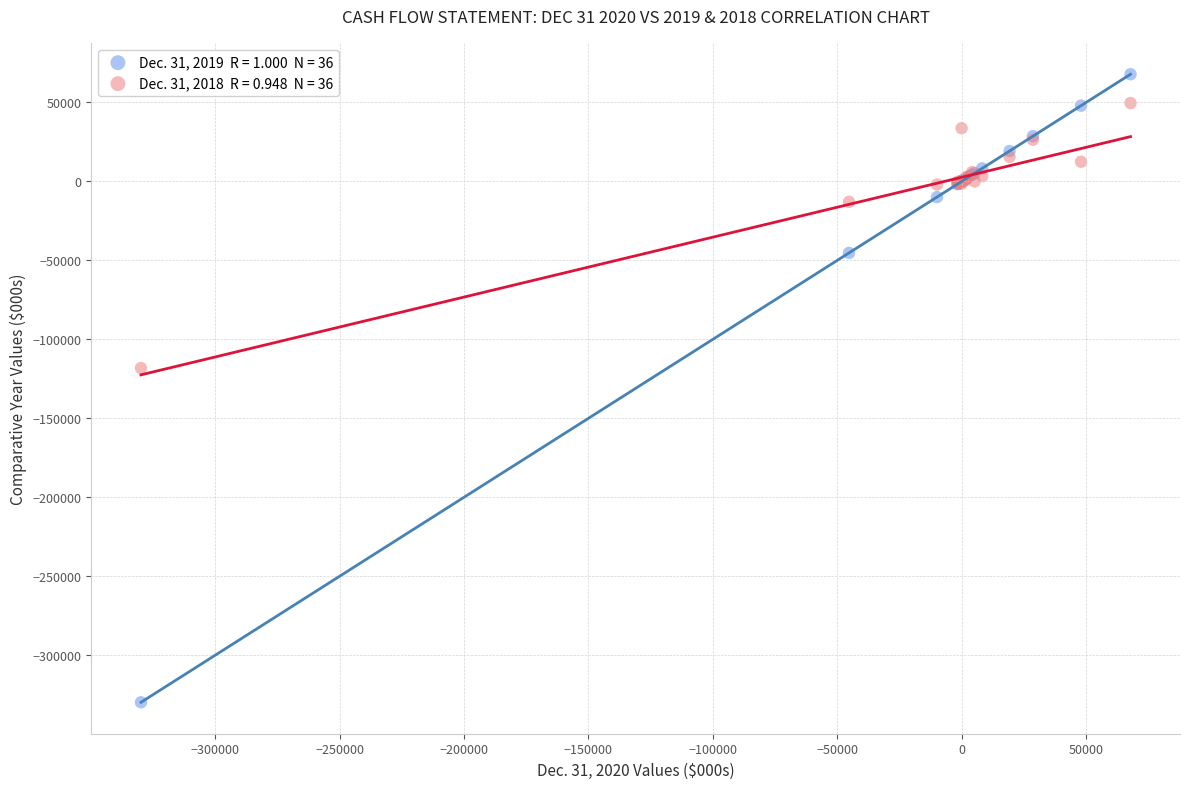

Across all series, what Y value is closest to -130974?

-118151